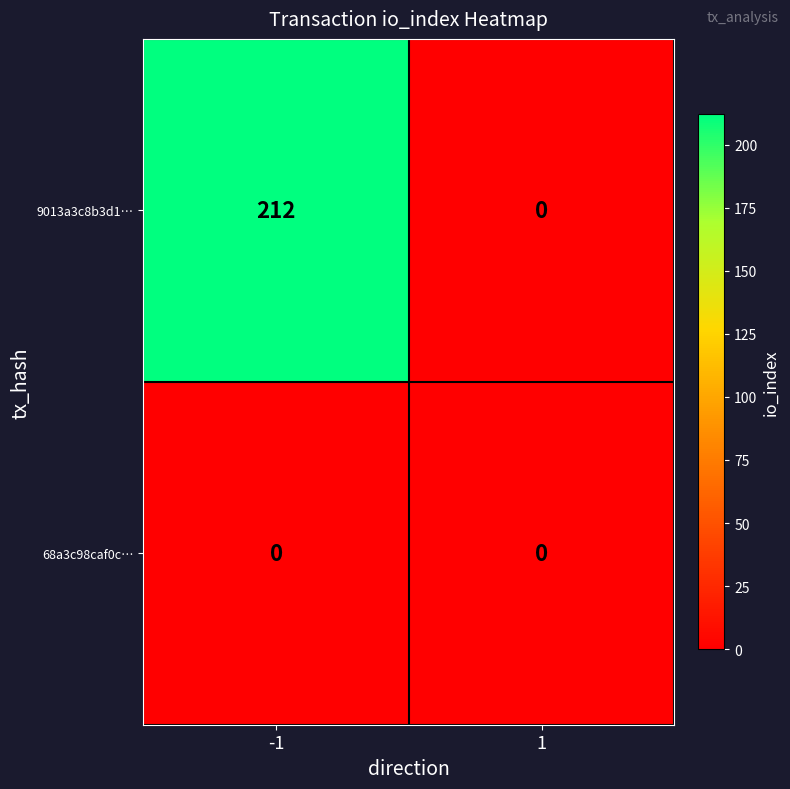

How many categories are shown in the chart?

2